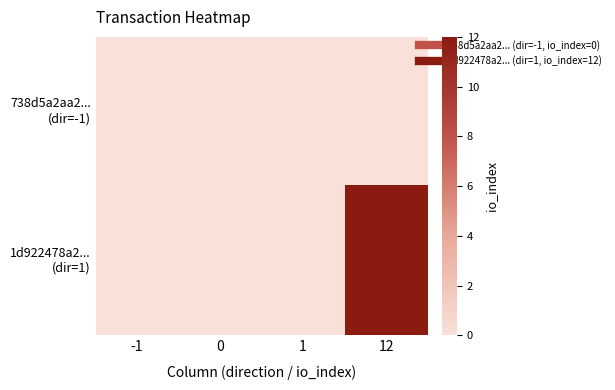

Which series has the largest range (max minus min)?

1d922478a2... (dir=1)